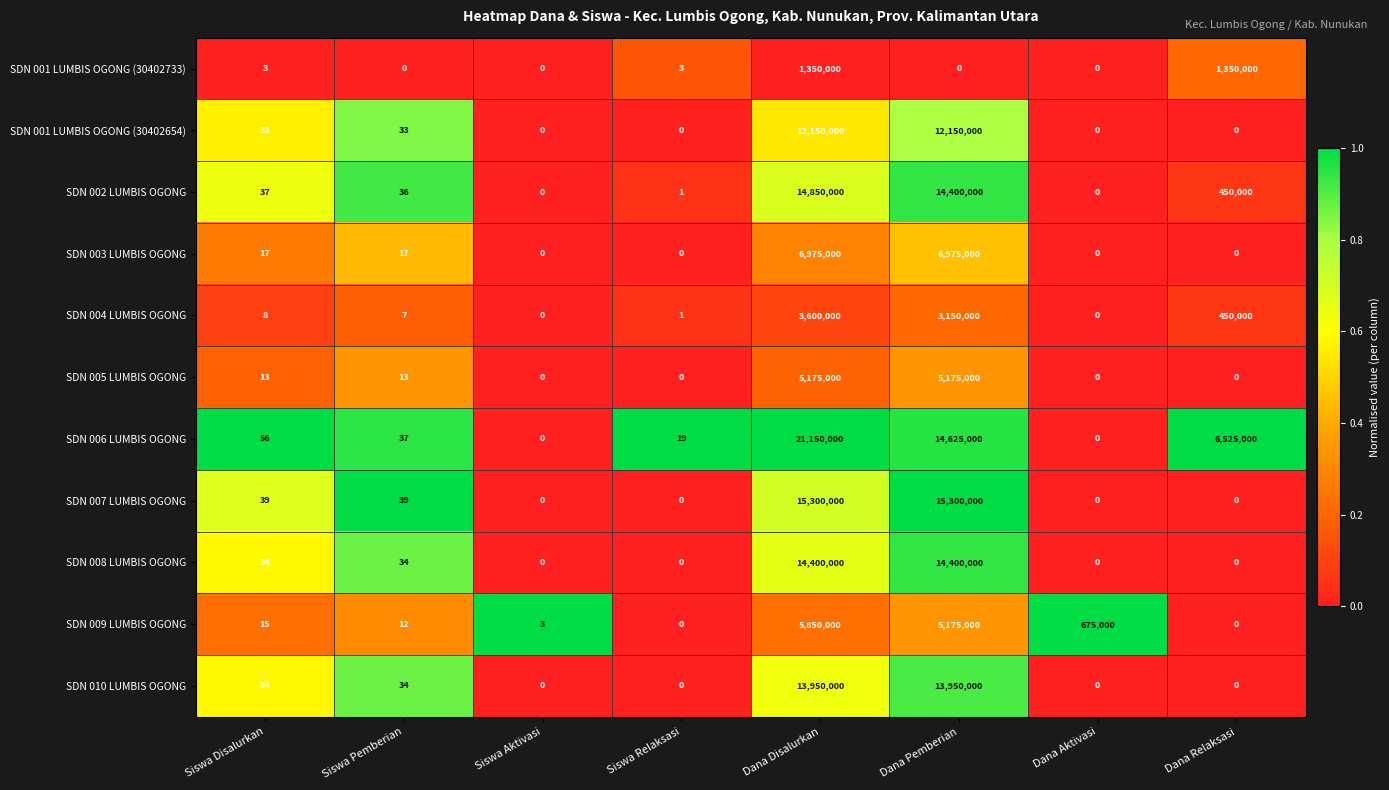

What value does the SDN 001 LUMBIS OGONG (30402733) series have at Dana Disalurkan, to the nearest 10?

1350000